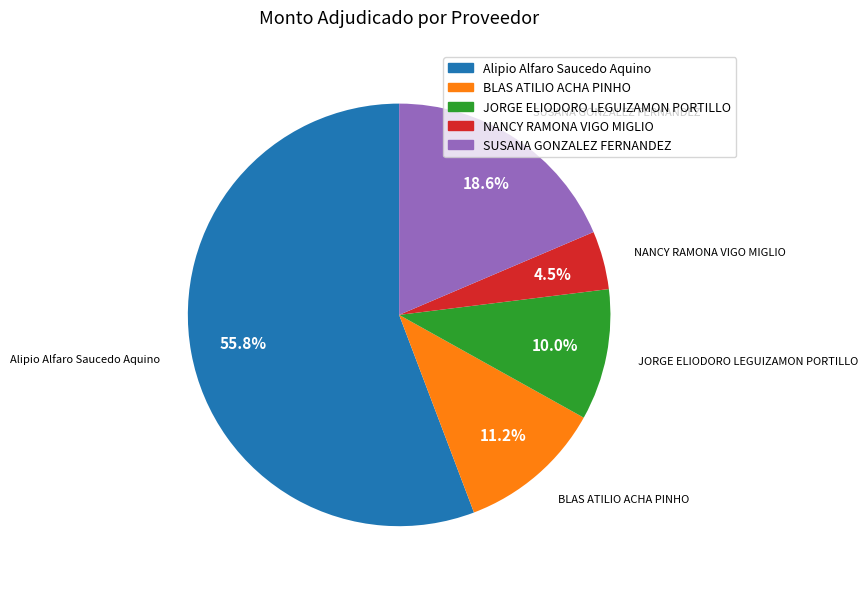

What is the smallest slice in the pie chart?

NANCY RAMONA VIGO MIGLIO